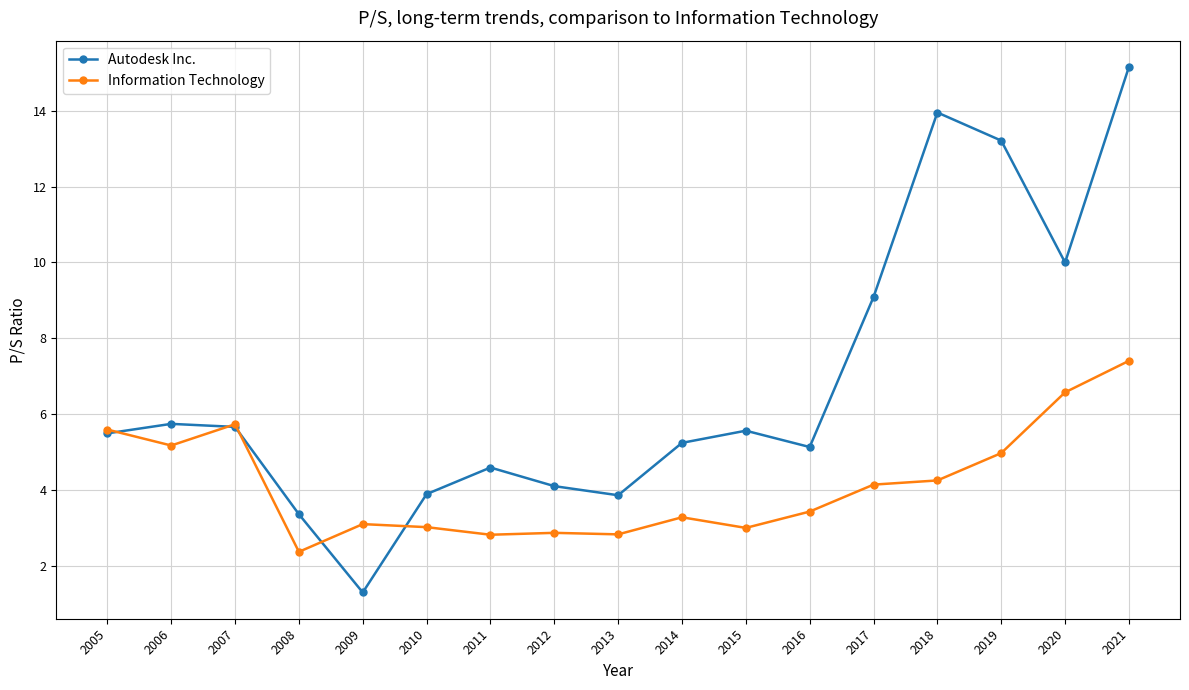

Which series changed the most between 2005 and 2019?

Autodesk Inc.